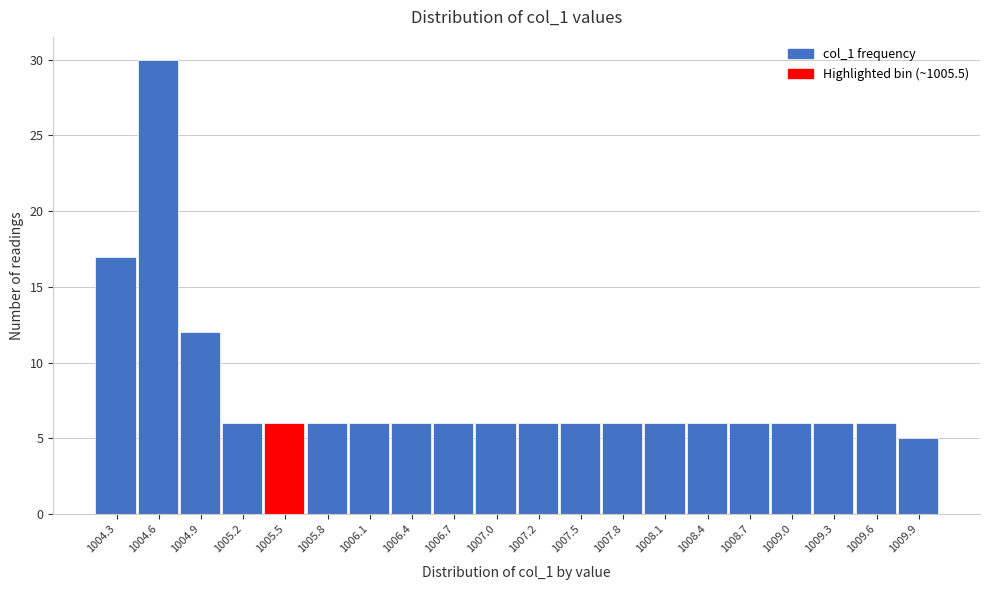

Reading right to left, what are all the values shown in this chart?

1009.9=5	1009.6=6	1009.3=6	1009.0=6	1008.7=6	1008.4=6	1008.1=6	1007.8=6	1007.5=6	1007.2=6	1007.0=6	1006.7=6	1006.4=6	1006.1=6	1005.8=6	1005.5=6	1005.2=6	1004.9=12	1004.6=30	1004.3=17